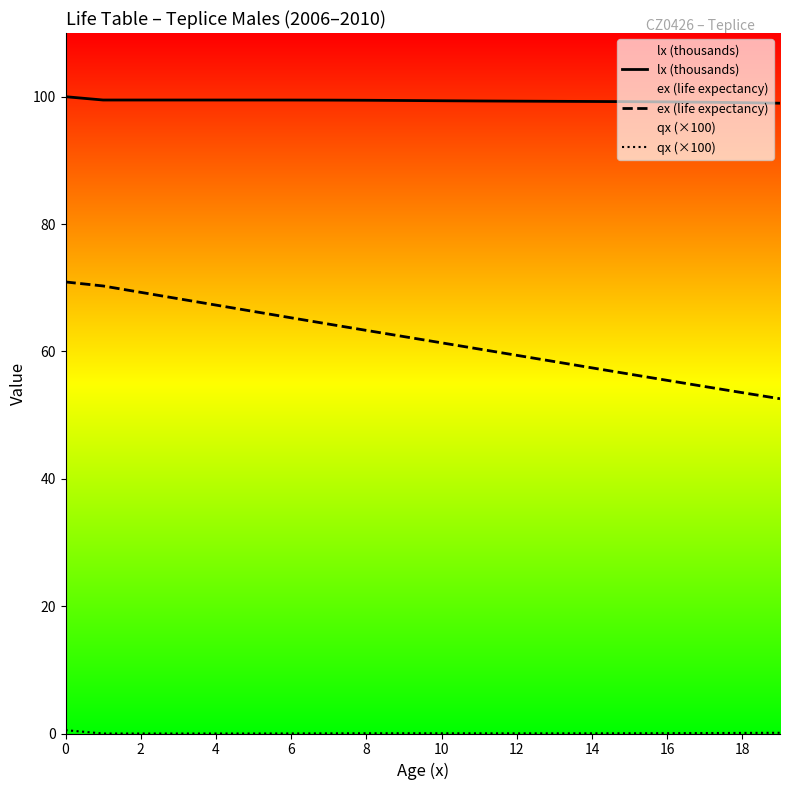

True or false: ex (life expectancy) and lx (thousands) intersect in this chart.

False